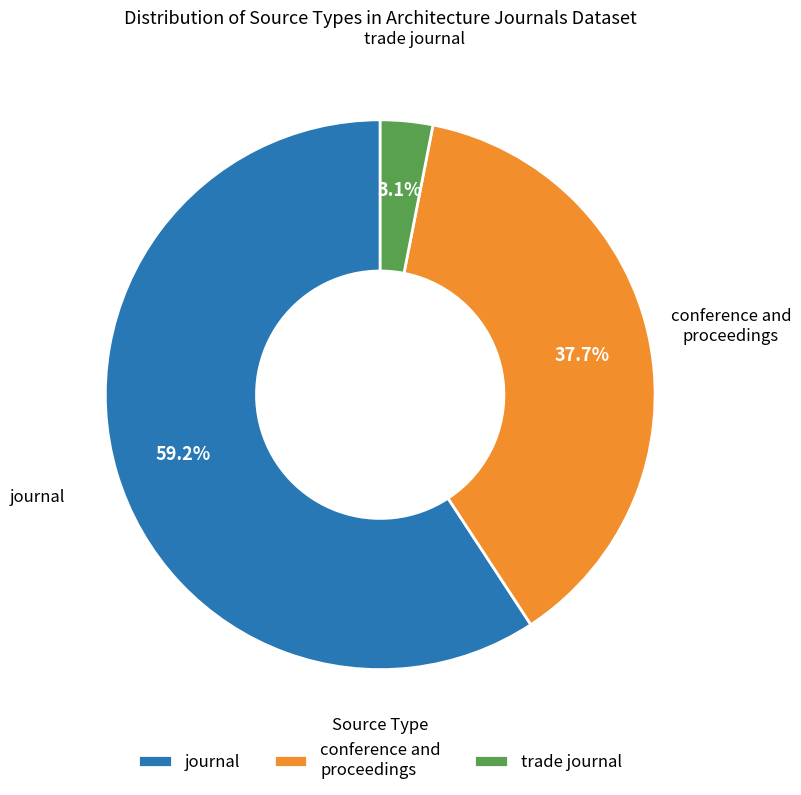

Does journal represent more than half of the total?

Yes